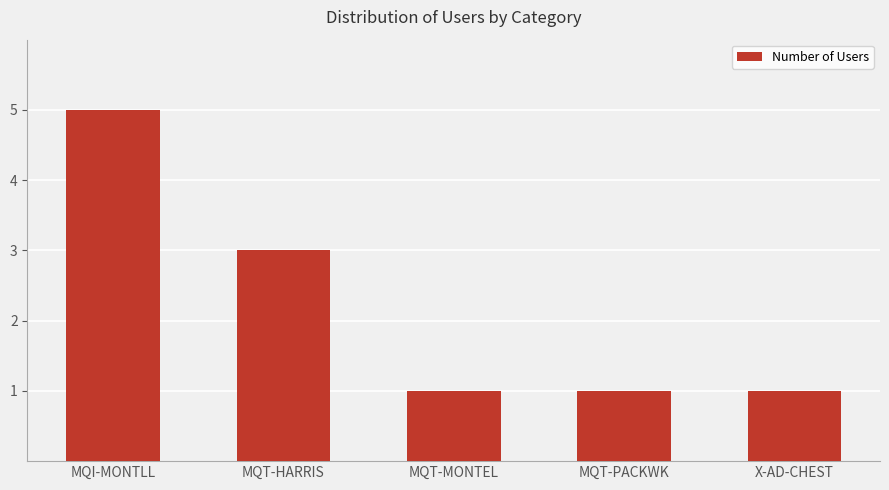

At which label is the value closest to 3?

MQT-HARRIS